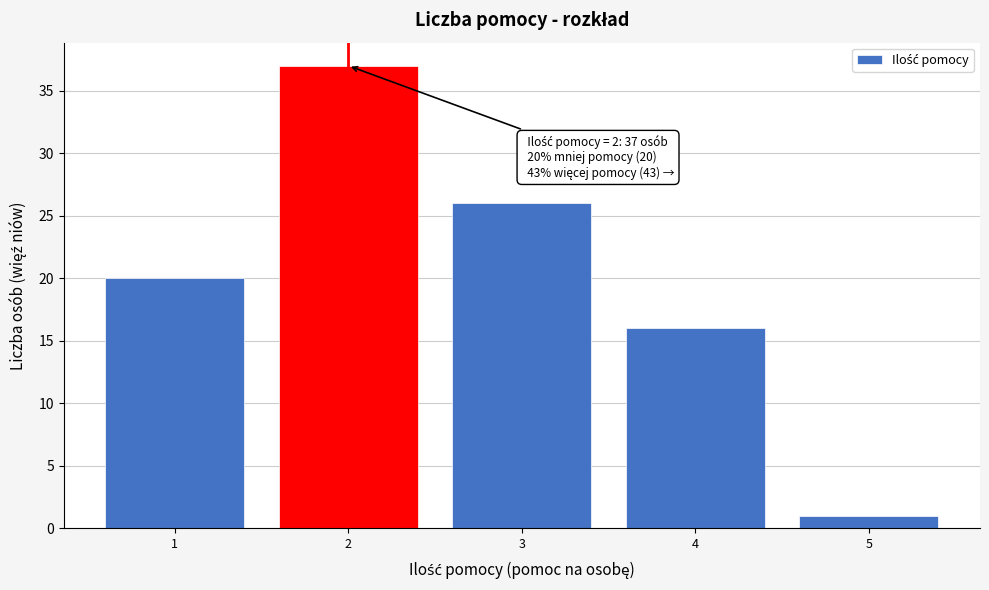

Over which range of the x-axis is the bar tallest?

1.5 to 2.5